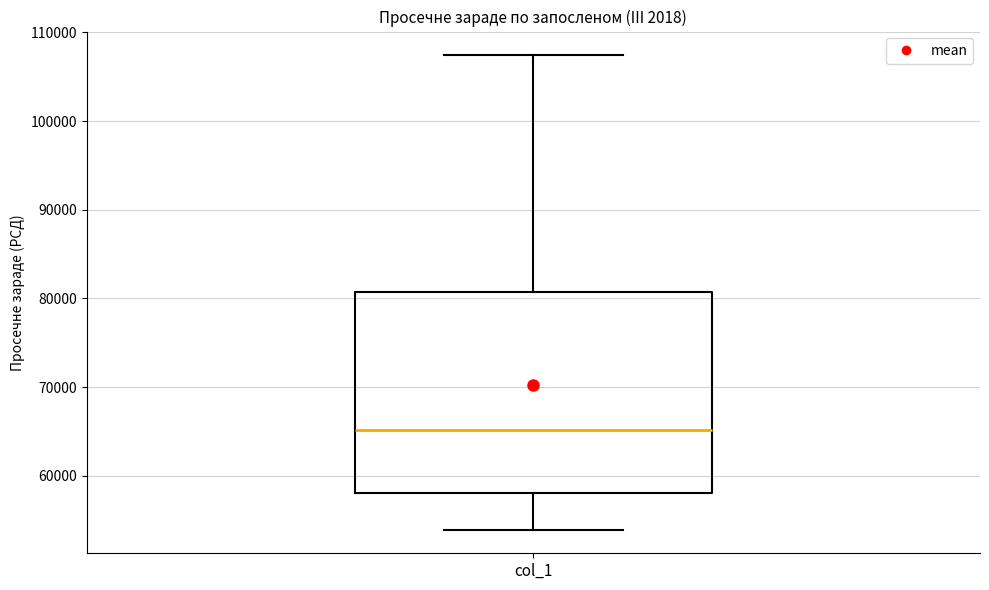

Transcribe this box plot: give where the median line is, the range the box spans, and where the two whiskers end, as read against the y-axis. The values are not printed on the chart, so give them approximately, as read against the axis.

median 65000, box 58000 to 81000, whiskers 54000 to 107000